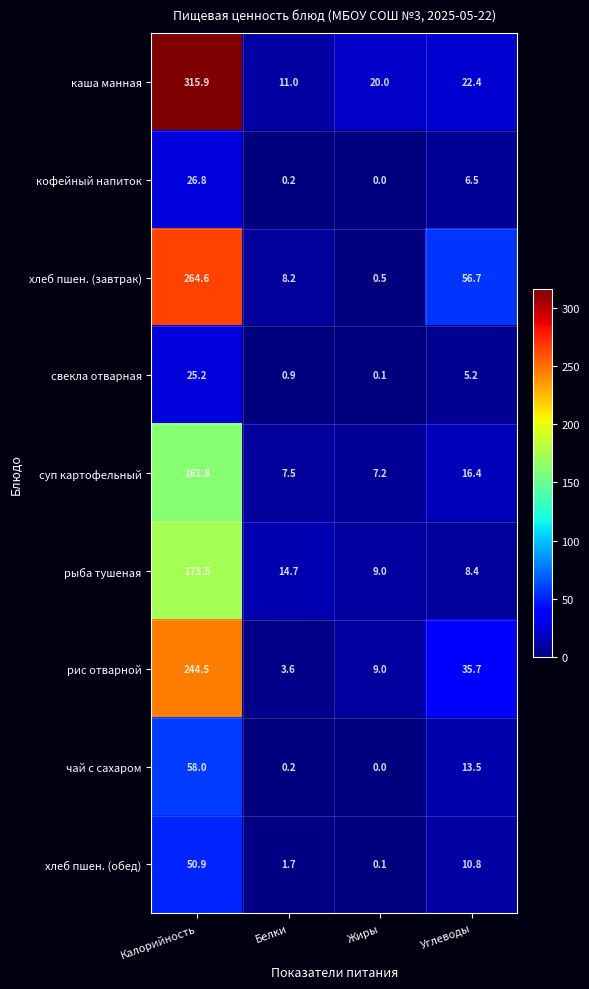

Which series has the largest range (max minus min)?

каша манная